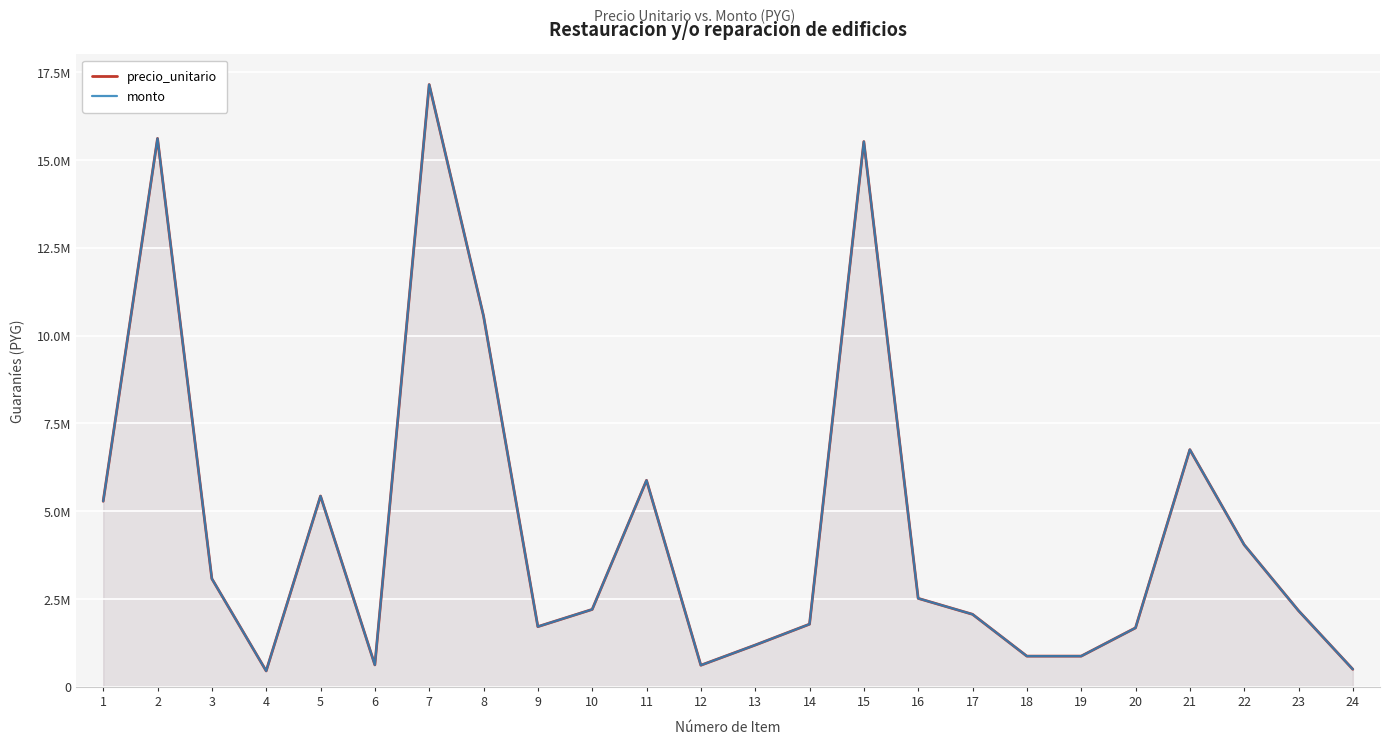

Where is the first local maximum for precio_unitario?

2